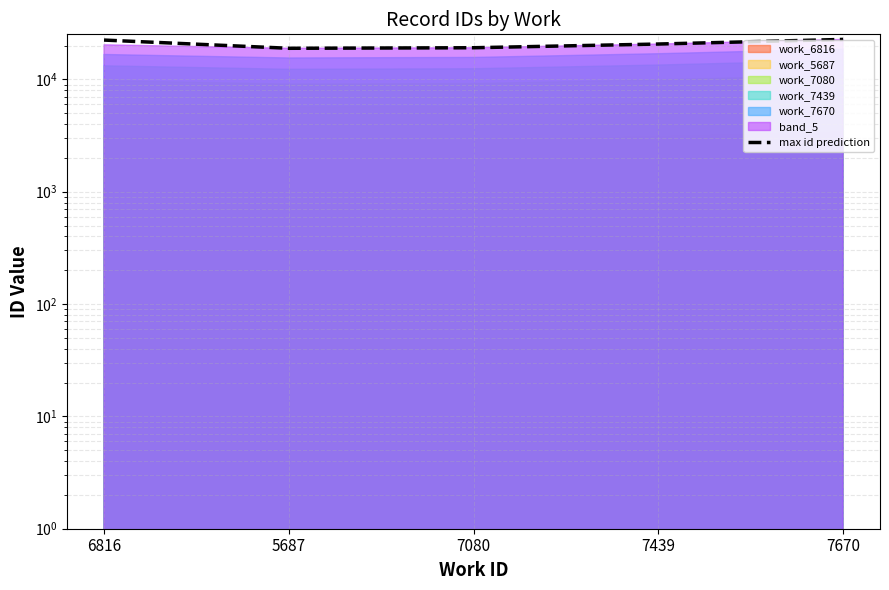

What is the label of the 3rd point from the right?

7080